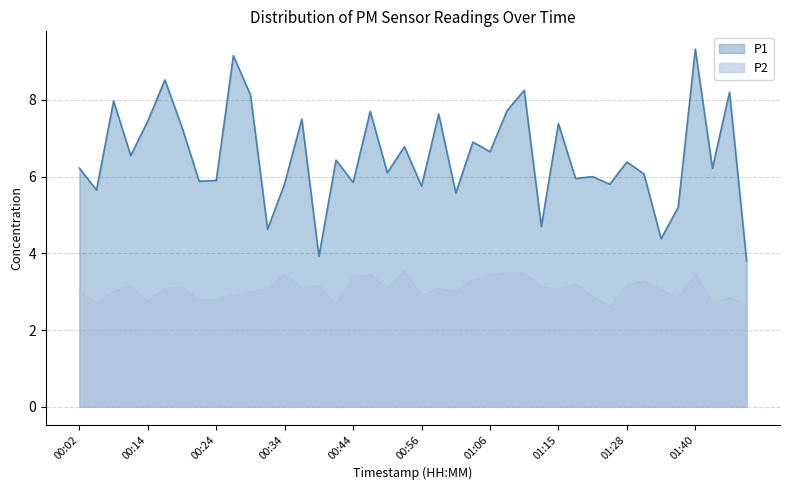

How many lines are shown in the chart?

2